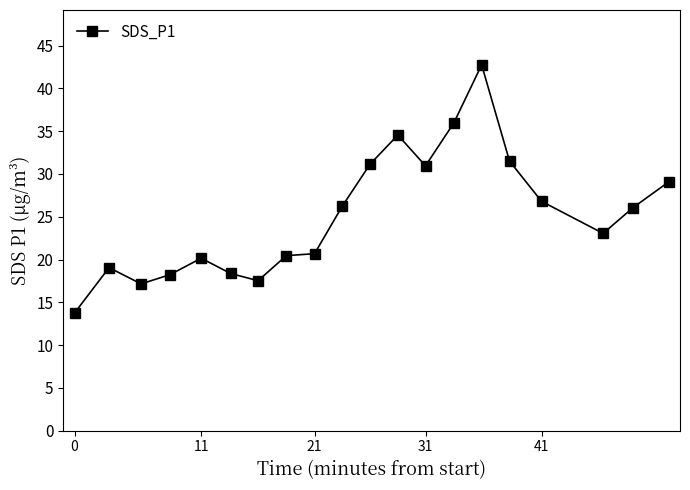

What is the value of the 20th point from the left?

29.1